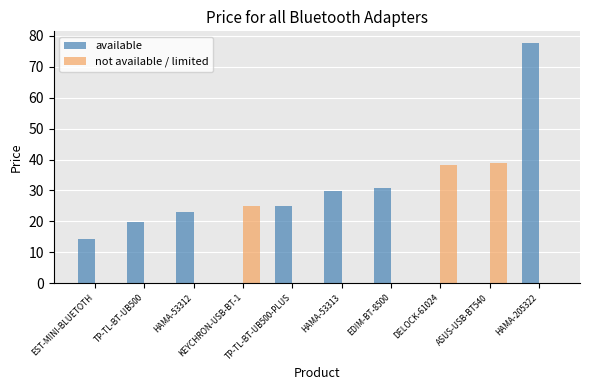

The value of not available / limited at EST-MINI-BLUETOTH is 0.0. True or false?

True